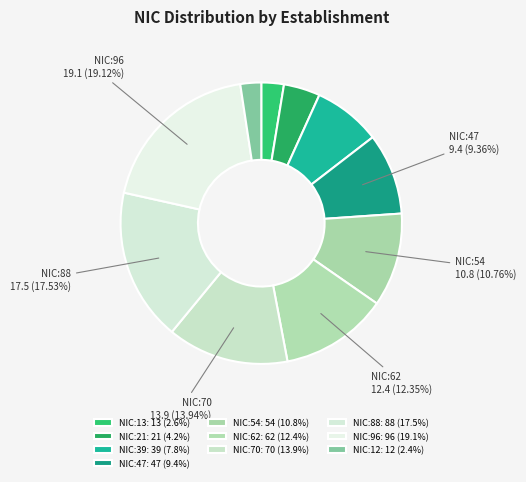

How many slices are in this pie chart?

10